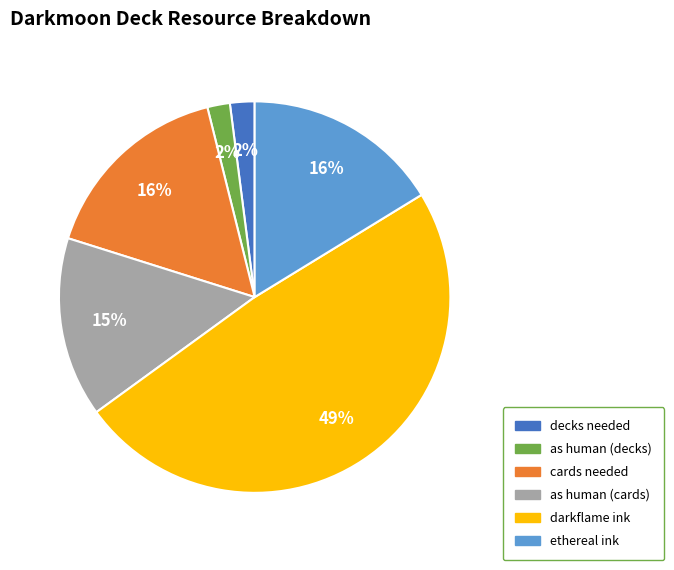

Is there a majority slice in this chart?

No